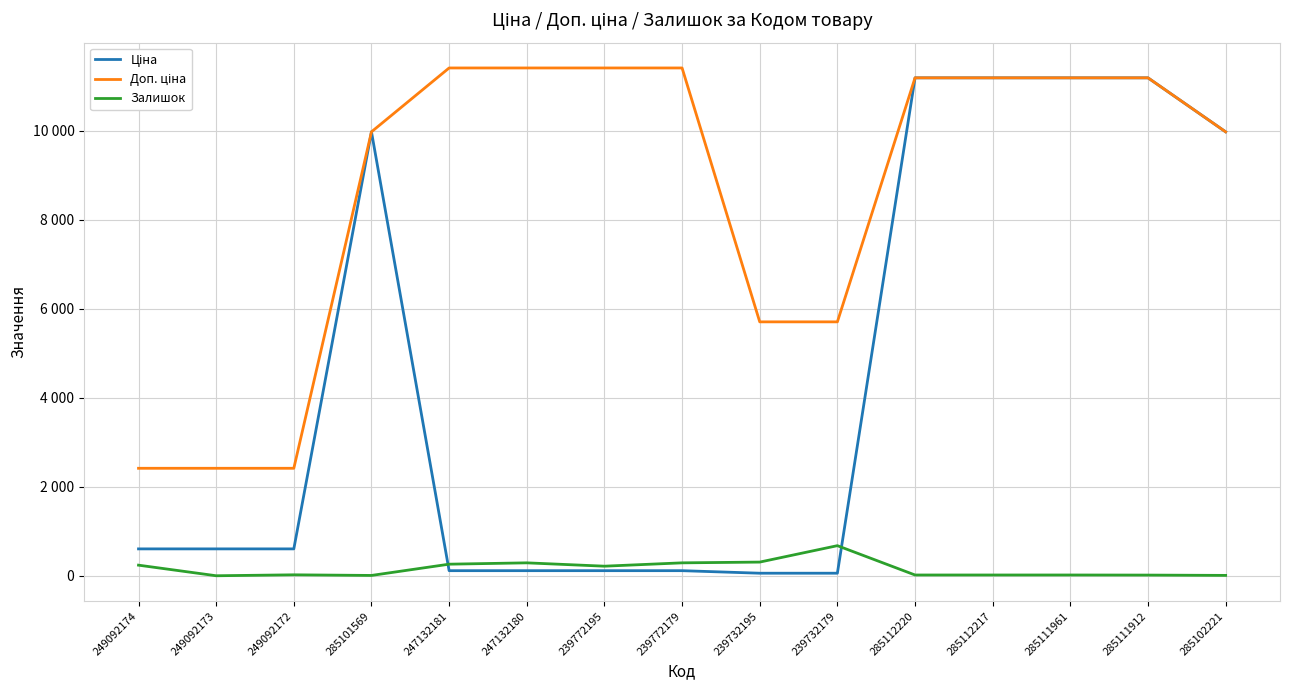

What is the value of the Ціна point at the 9th from the left?

57.0